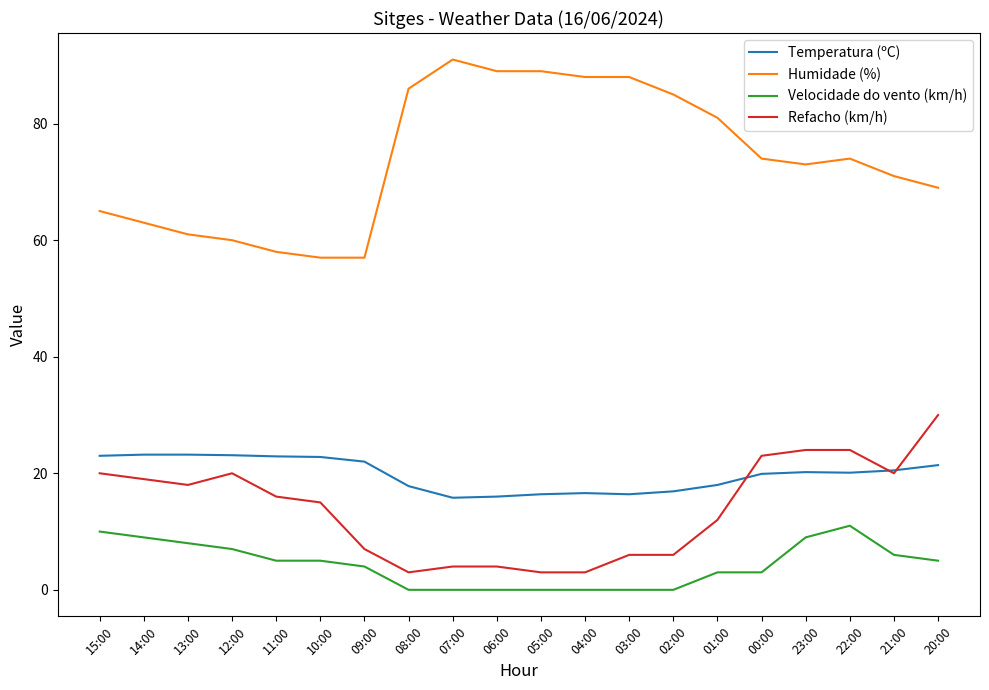

True or false: Velocidade do vento (km/h) and Humidade (%) intersect in this chart.

False